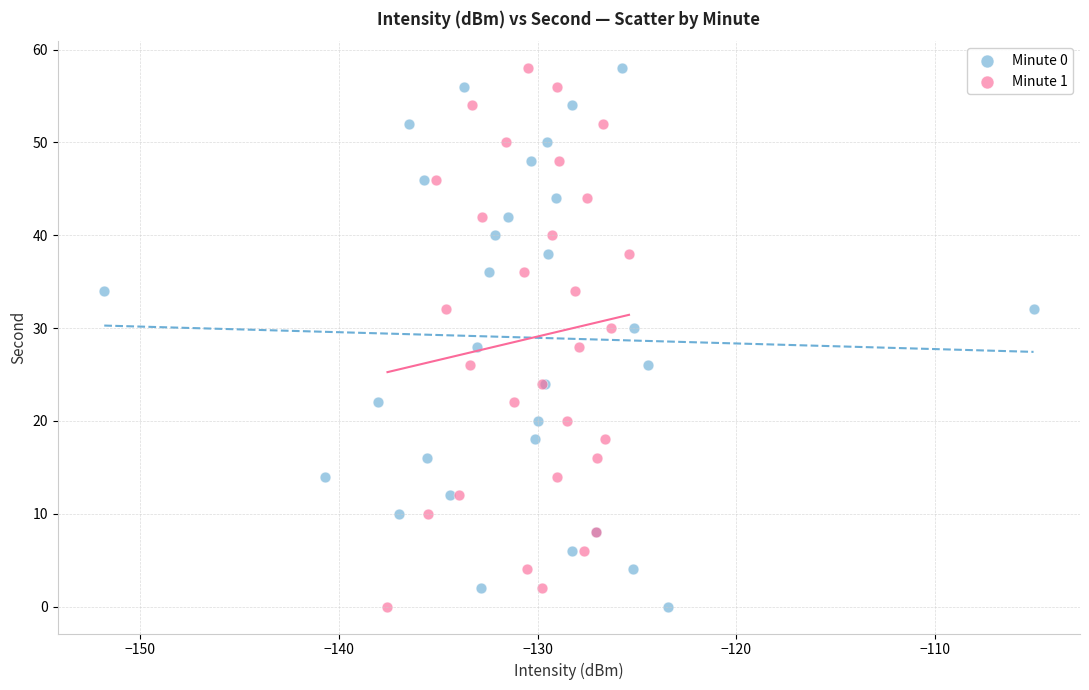

What are all the series names shown in the legend?

Minute 0, Minute 1